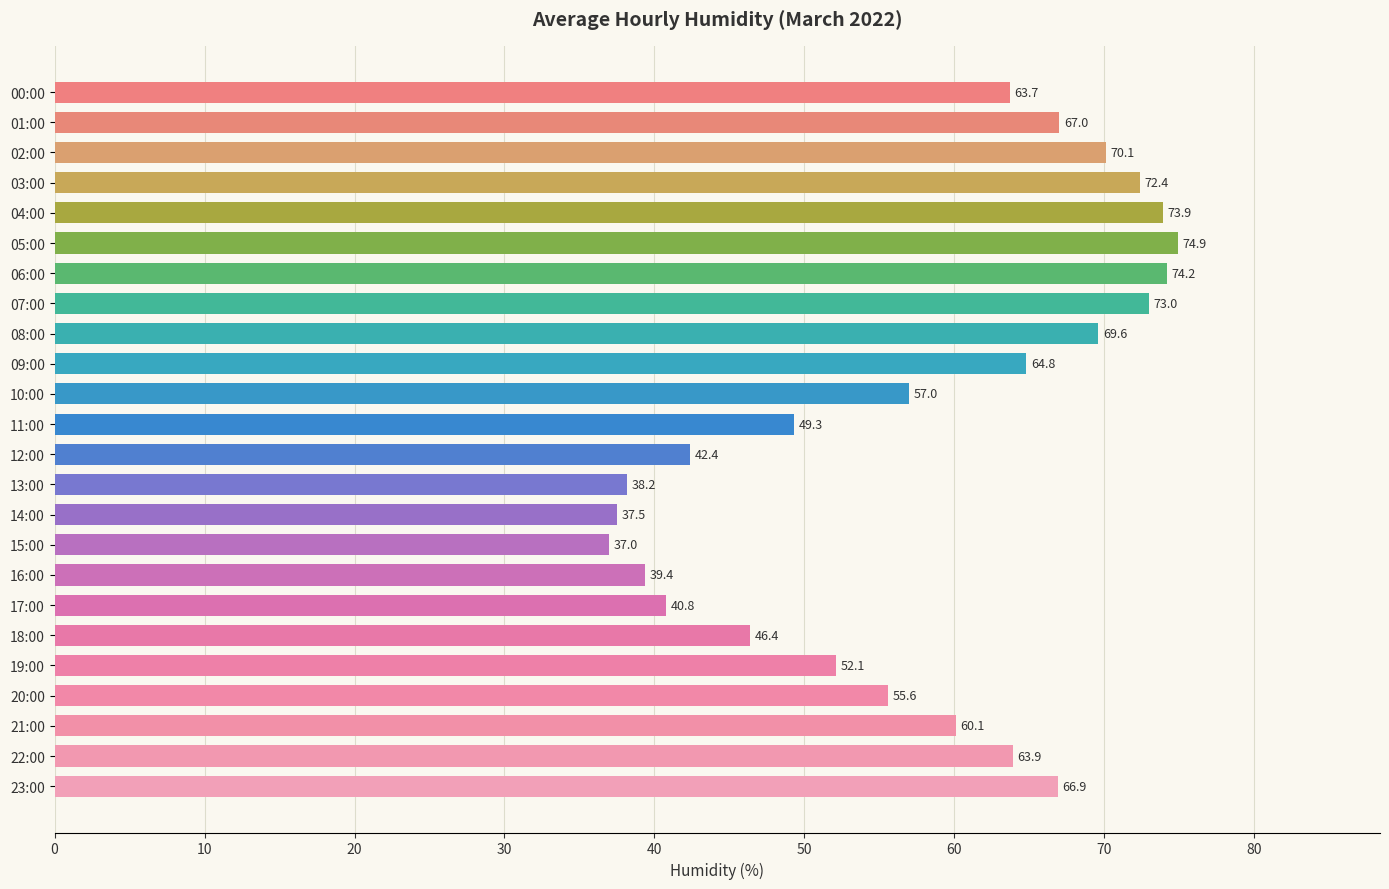

What is the value of the 8th bar from the top?

73.0